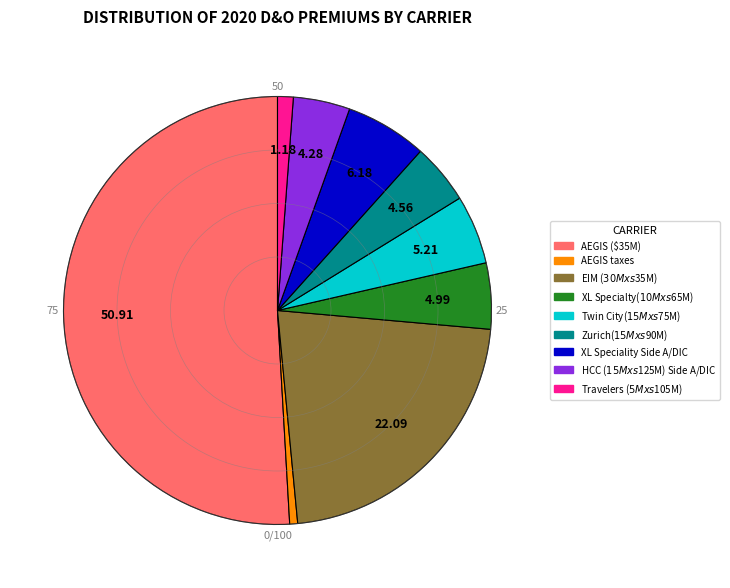

Approximately how many times larger is the value at AEGIS ($35M) compared to XL Speciality Side A/DIC?

8.2